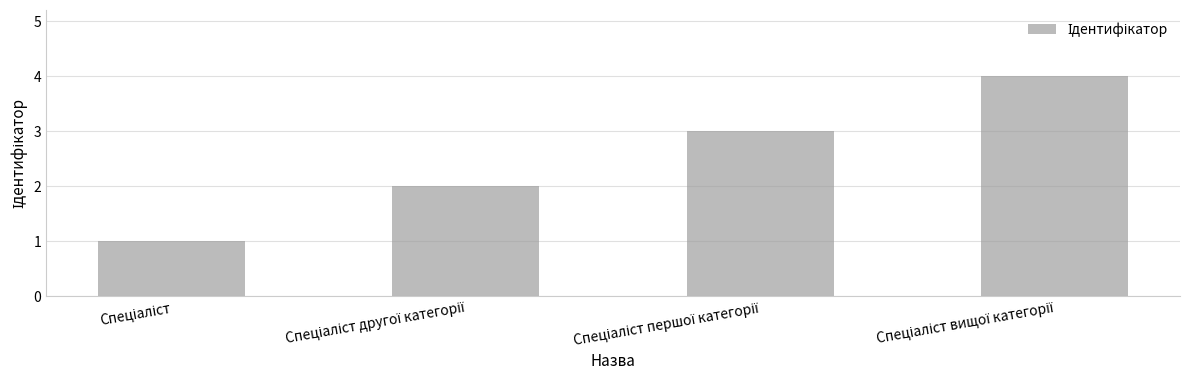

What is the difference between the maximum and minimum values?

3